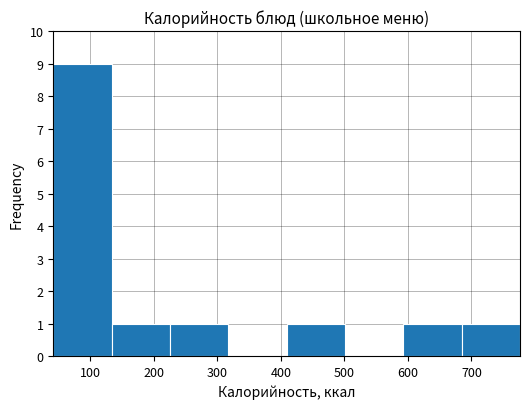

Reading left to right, list every bar in this chart as the range it spans on the x-axis followed by its height. Neither the bar edges nor the heights are printed on the chart, so give them approximately, as read against the axes.

40 to 130: 9
130 to 230: 1
230 to 320: 1
320 to 410: 0
410 to 500: 1
500 to 590: 0
590 to 680: 1
680 to 780: 1